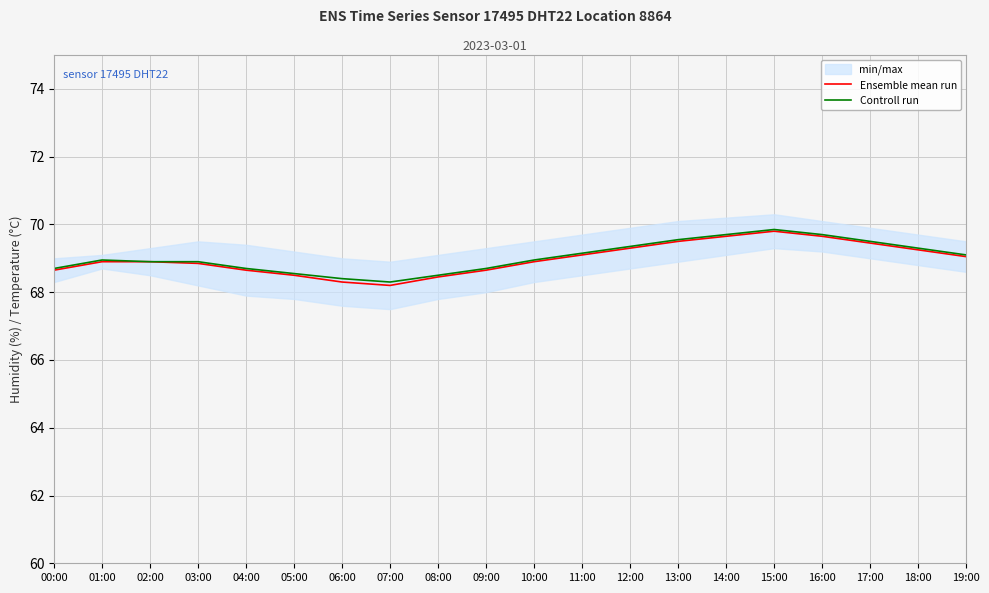

True or false: Controll run has a value of 69.5 at 13:00.

True